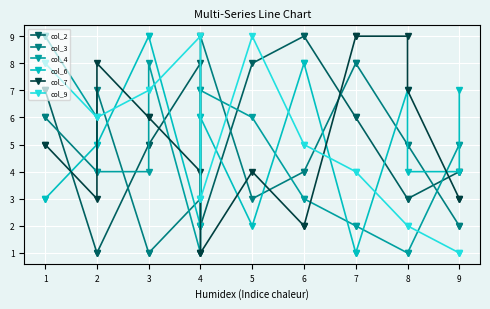

After their last crossing, which series has the higher values: col_9 or col_4?

col_4